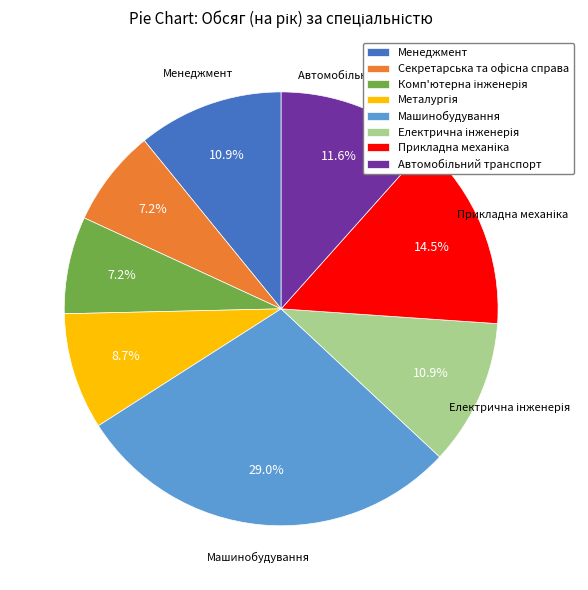

Is there a majority slice in this chart?

No